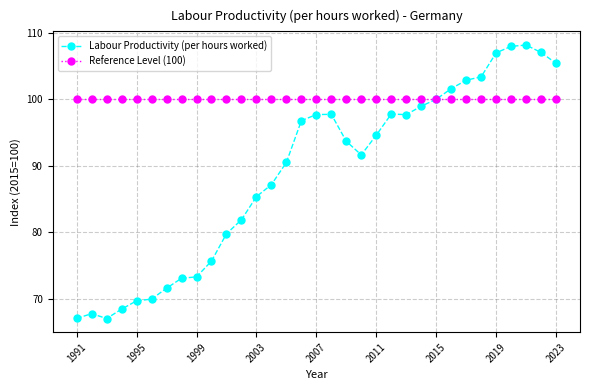

True or false: Labour Productivity (per hours worked) has more than 1 interior local peaks.

True